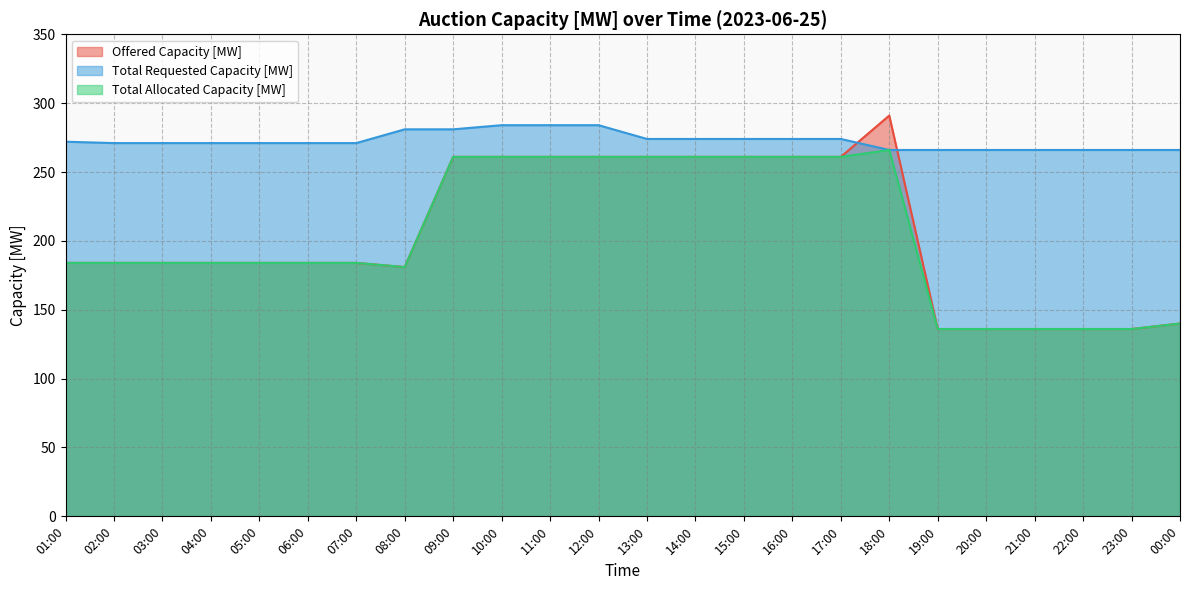

What position from the right is 08:00?

17